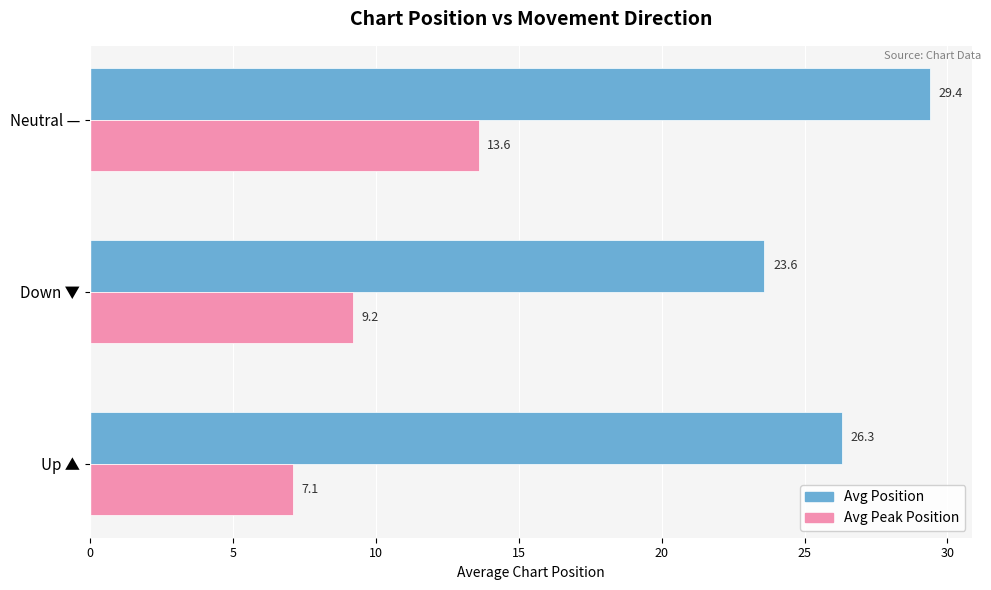

At which label does Avg Peak Position reach its peak?

Neutral —